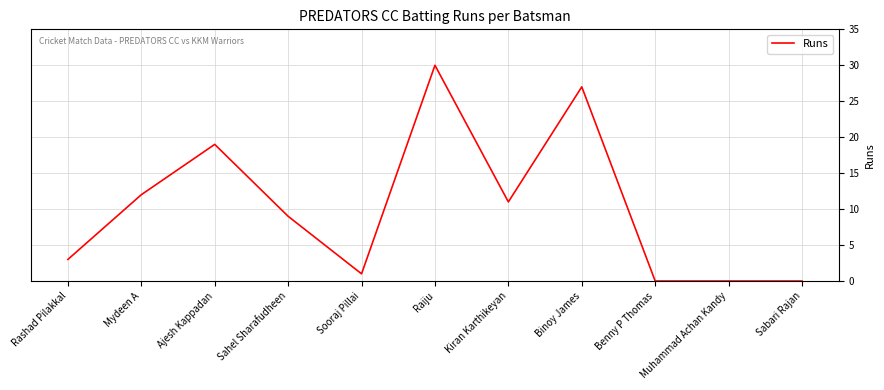

What position from the left is Kiran Karthikeyan?

7